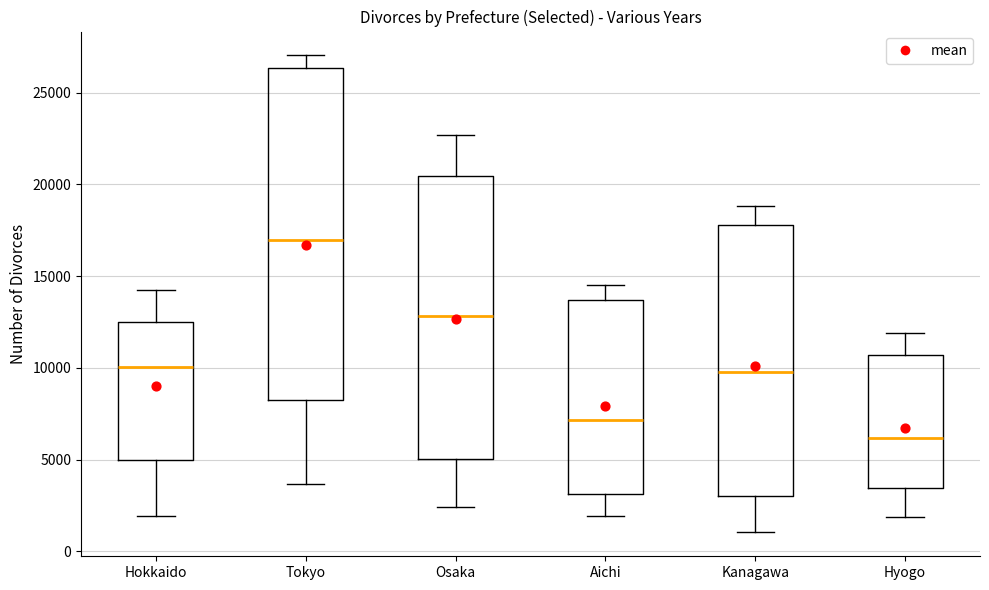

Reading left to right, transcribe this box plot: for each box, give where its median line is, the range the box spans, and where its two whiskers end, as read against the y-axis. The values are not printed on the chart, so give them approximately, as read against the axis.

Hokkaido: median 10000, box 5000 to 12500, whiskers 2000 to 14000
Tokyo: median 17000, box 8000 to 26500, whiskers 3500 to 27000
Osaka: median 13000, box 5000 to 20500, whiskers 2500 to 22500
Aichi: median 7000, box 3000 to 13500, whiskers 2000 to 14500
Kanagawa: median 10000, box 3000 to 18000, whiskers 1000 to 19000
Hyogo: median 6000, box 3500 to 10500, whiskers 2000 to 12000